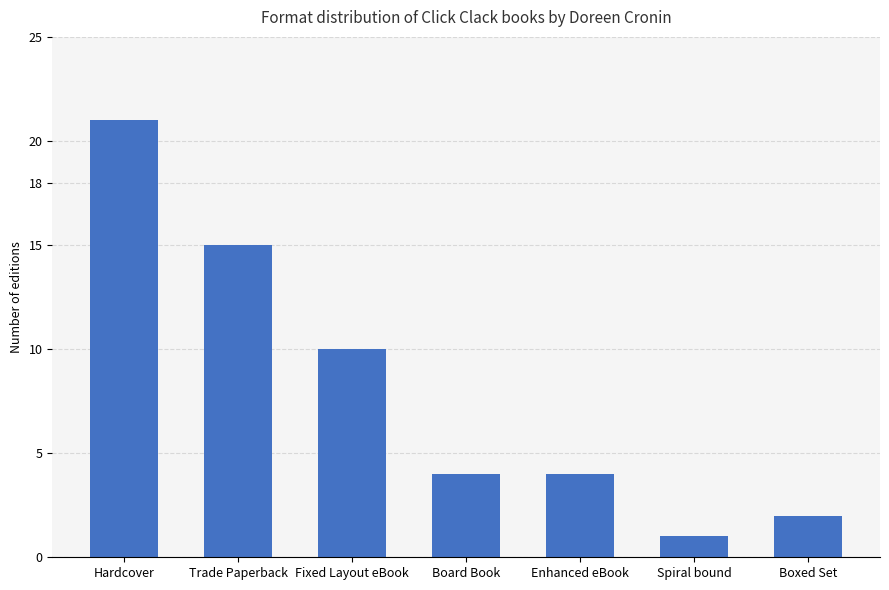

Where is the data nearest to the value 11?

Fixed Layout eBook